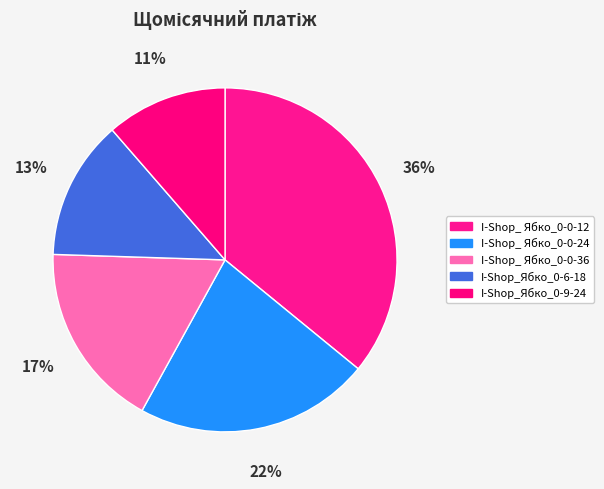

What portion of the pie excludes I-Shop_Ябко_0-6-18?

86.9%